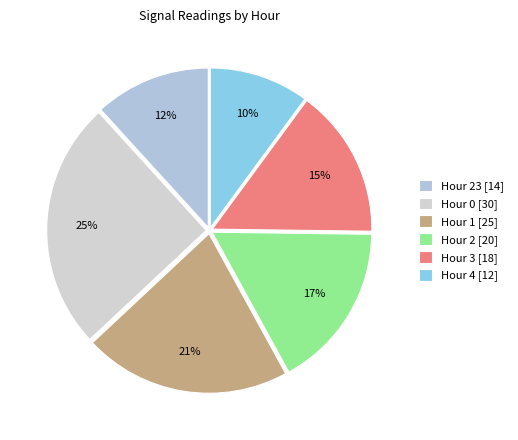

How many slices are in this pie chart?

6